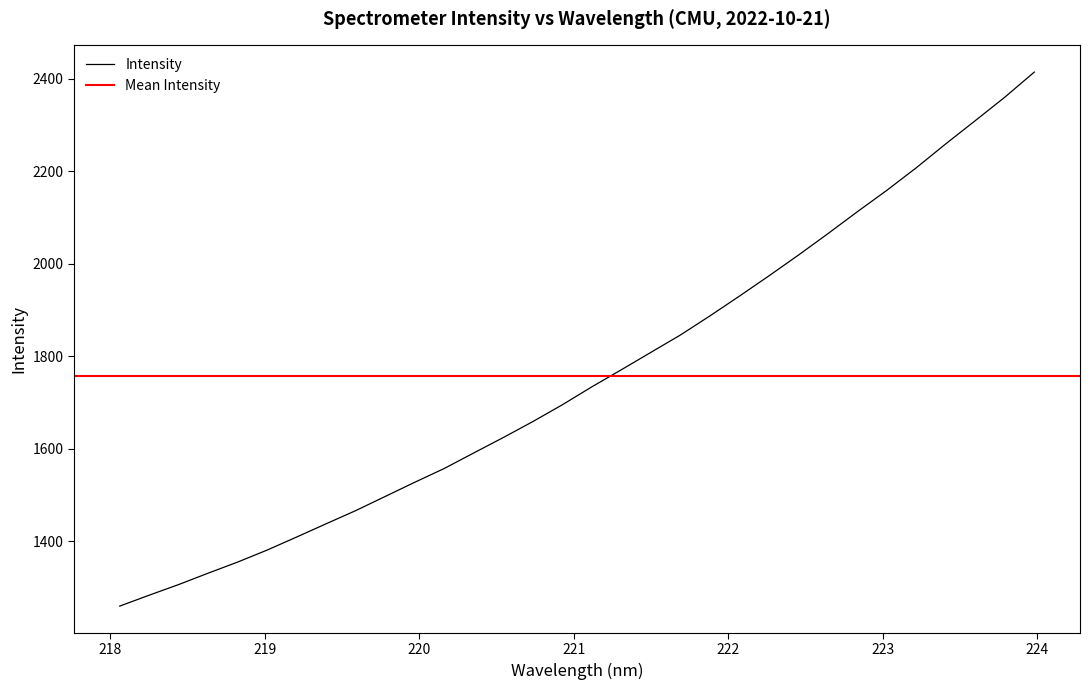

What is the minimum value shown in the chart?

1260.0